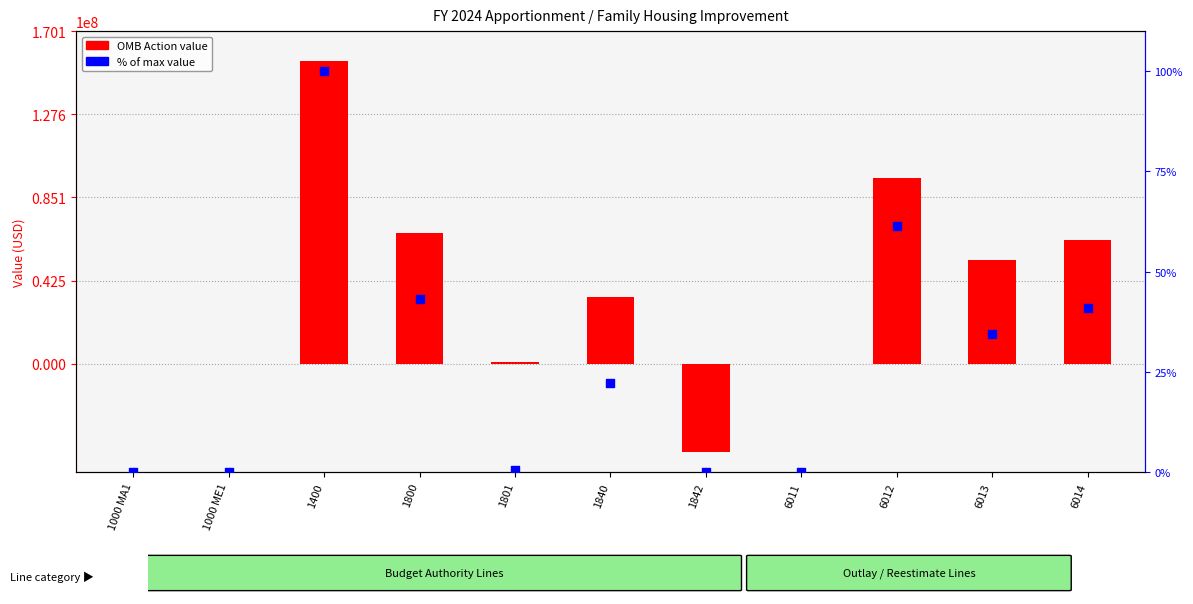

At how many categories does at least one series exceed -33498961?

11